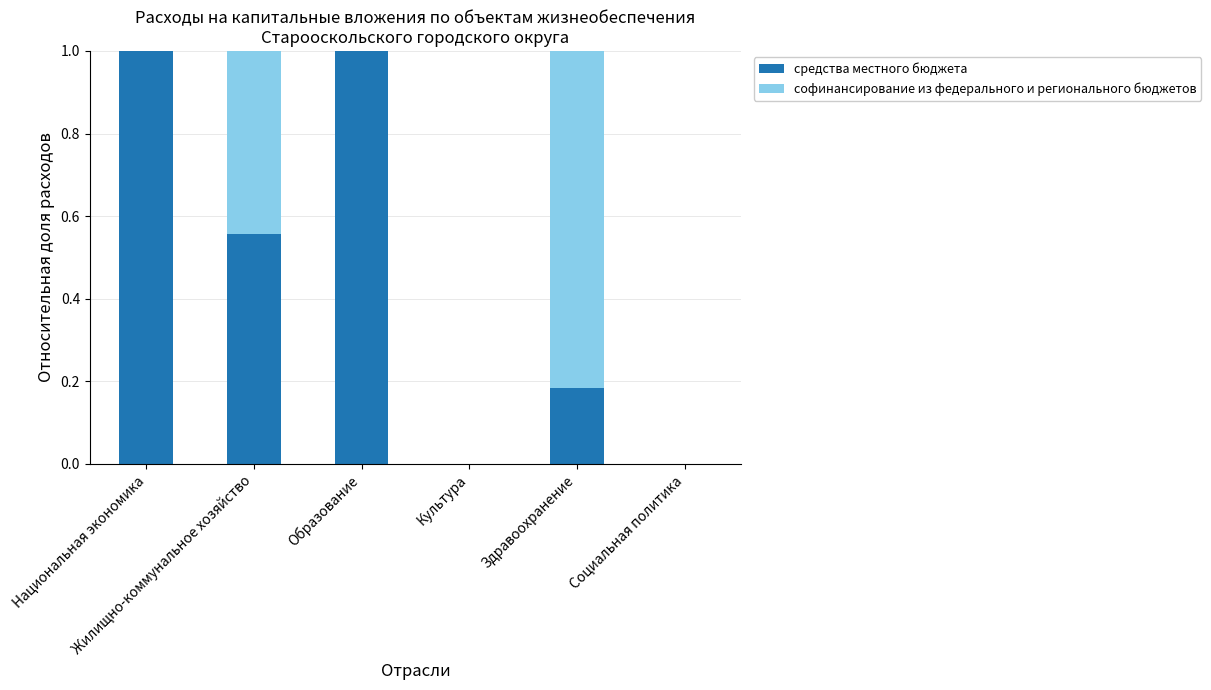

What is the sum of all средства местного бюджета values?

2.7